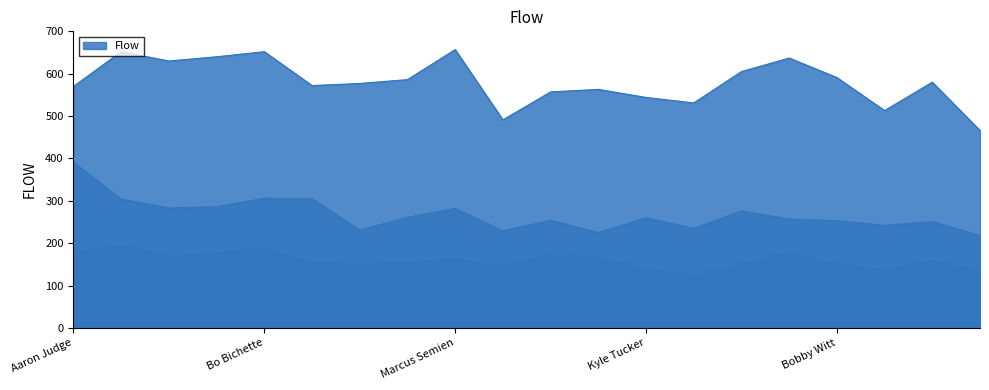

True or false: bTB and bAB cross at least once.

False